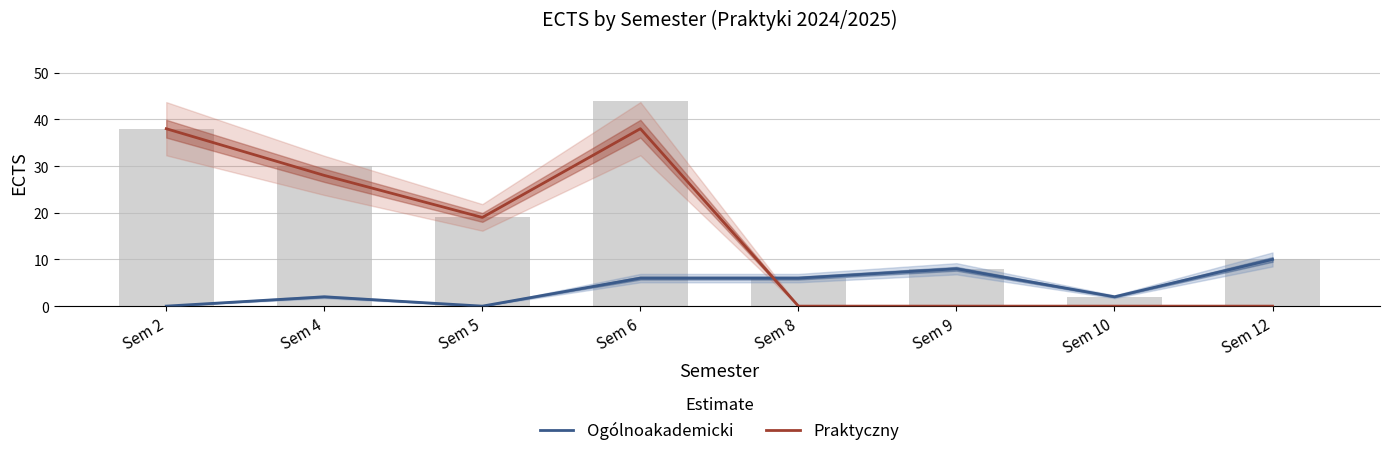

Reading left to right, list all the values displayed in this chart.

Ogólnoakademicki: 0	2	0	6	6	8	2	10
Praktyczny: 38	28	19	38	0	0	0	0